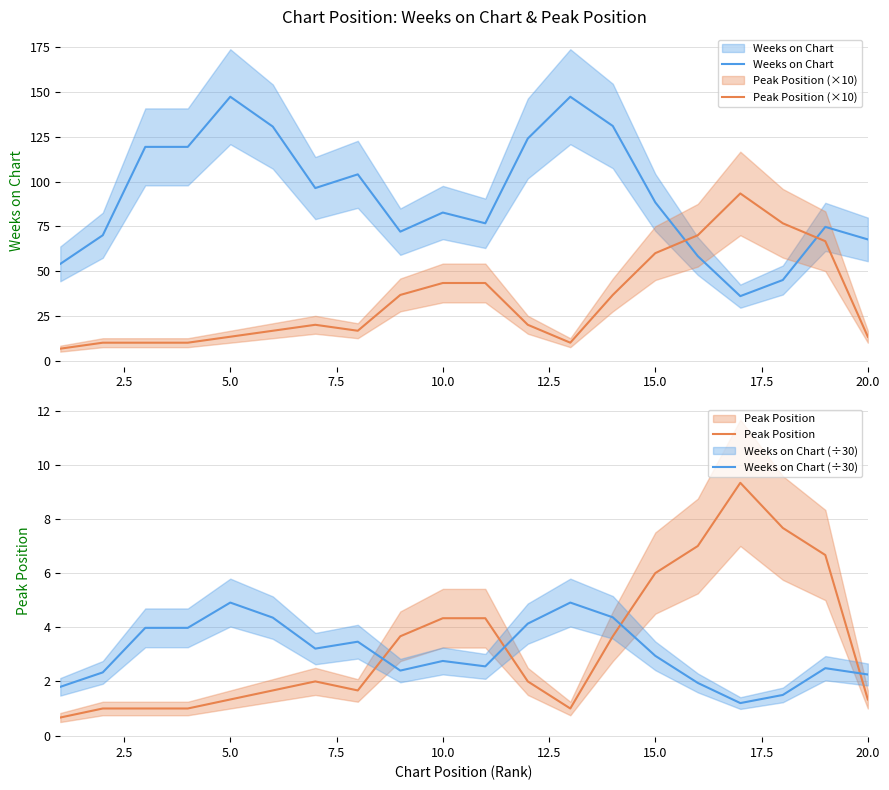

How many lines are shown in the chart?

4